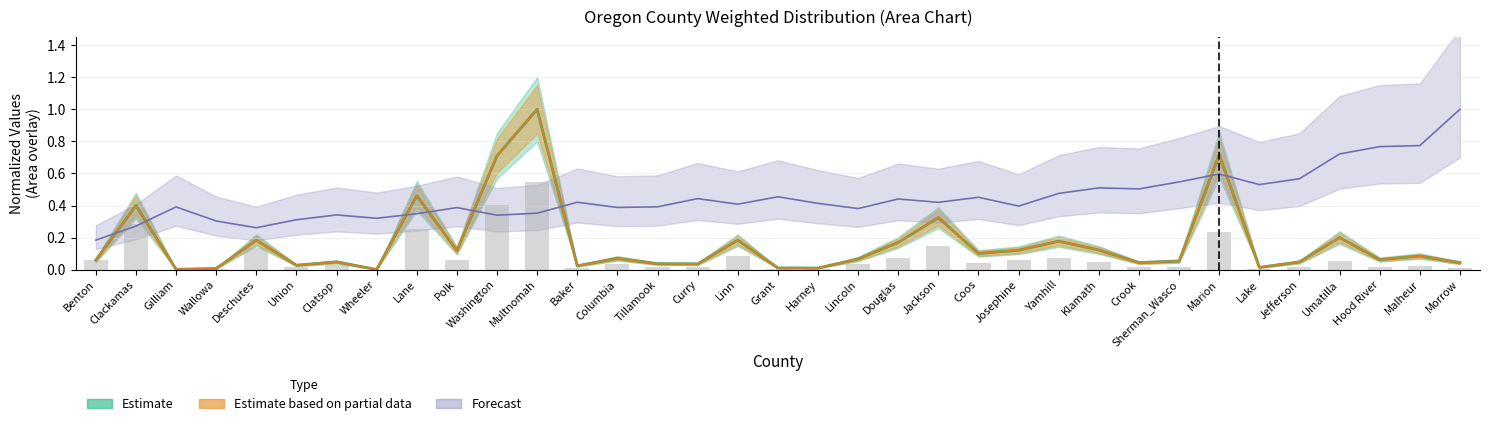

What position from the right is Deschutes?

31